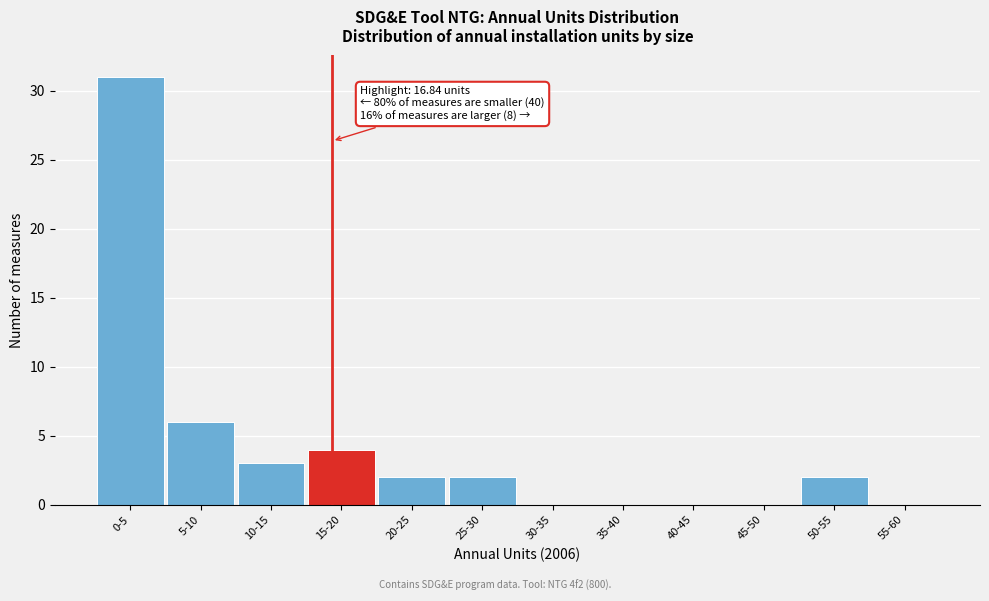

Reading left to right, list all the values displayed in this chart.

0-5=31	5-10=6	10-15=3	15-20=4	20-25=2	25-30=2	30-35=0	35-40=0	40-45=0	45-50=0	50-55=2	55-60=0